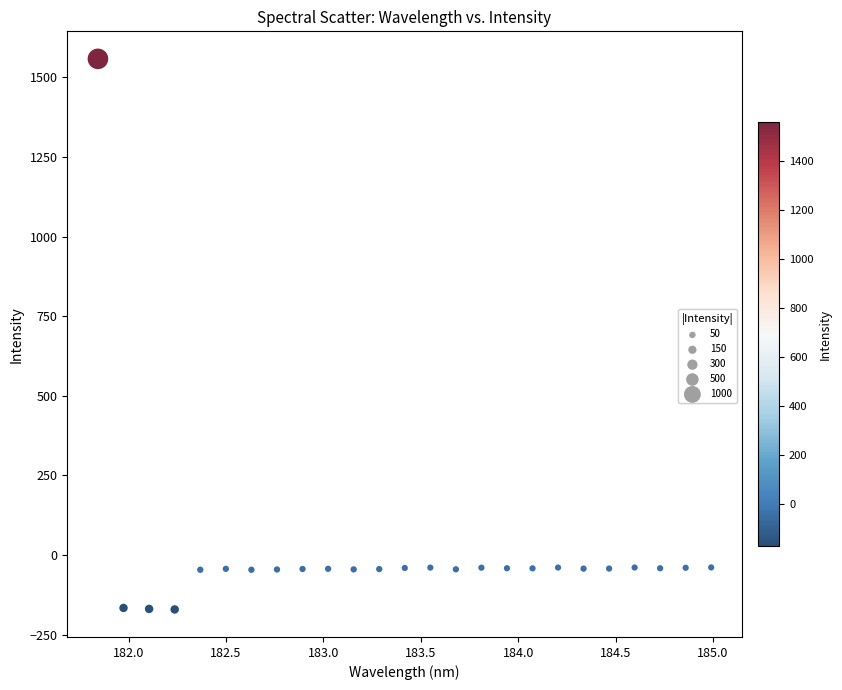

What is the range of X values (max minus min)?

3.1